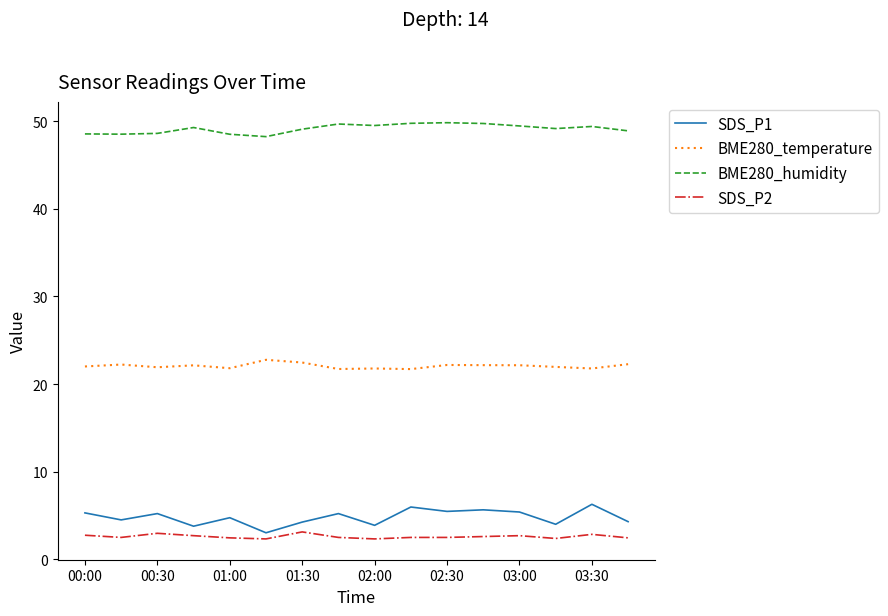

What is the minimum value shown in the chart?

2.3